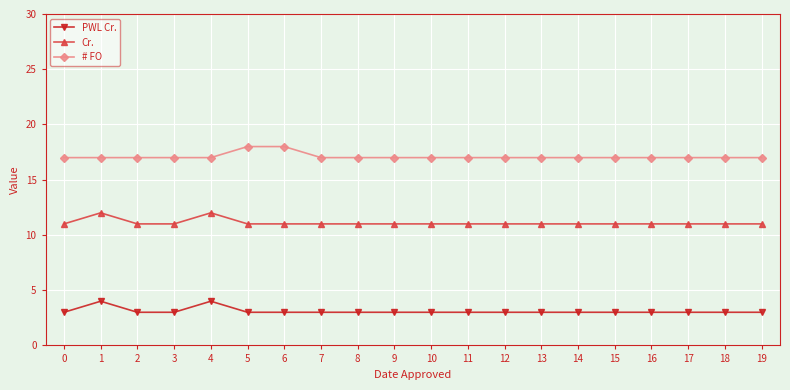

What is the greatest value displayed?

18